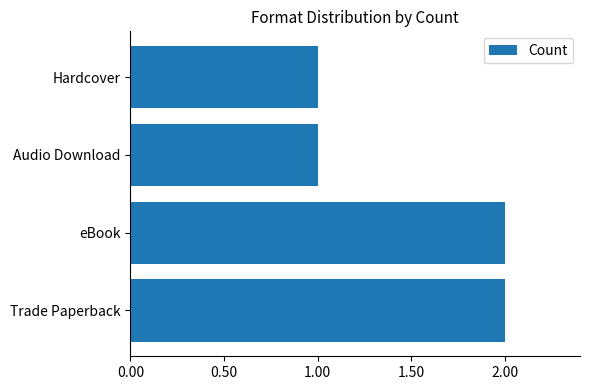

Reading top to bottom, extract all data points from this chart.

Hardcover=1	Audio Download=1	eBook=2	Trade Paperback=2